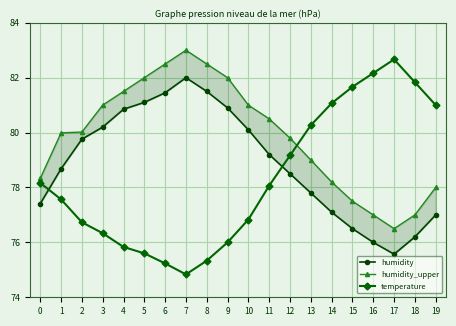

What is the average value of the humidity series?

17.0